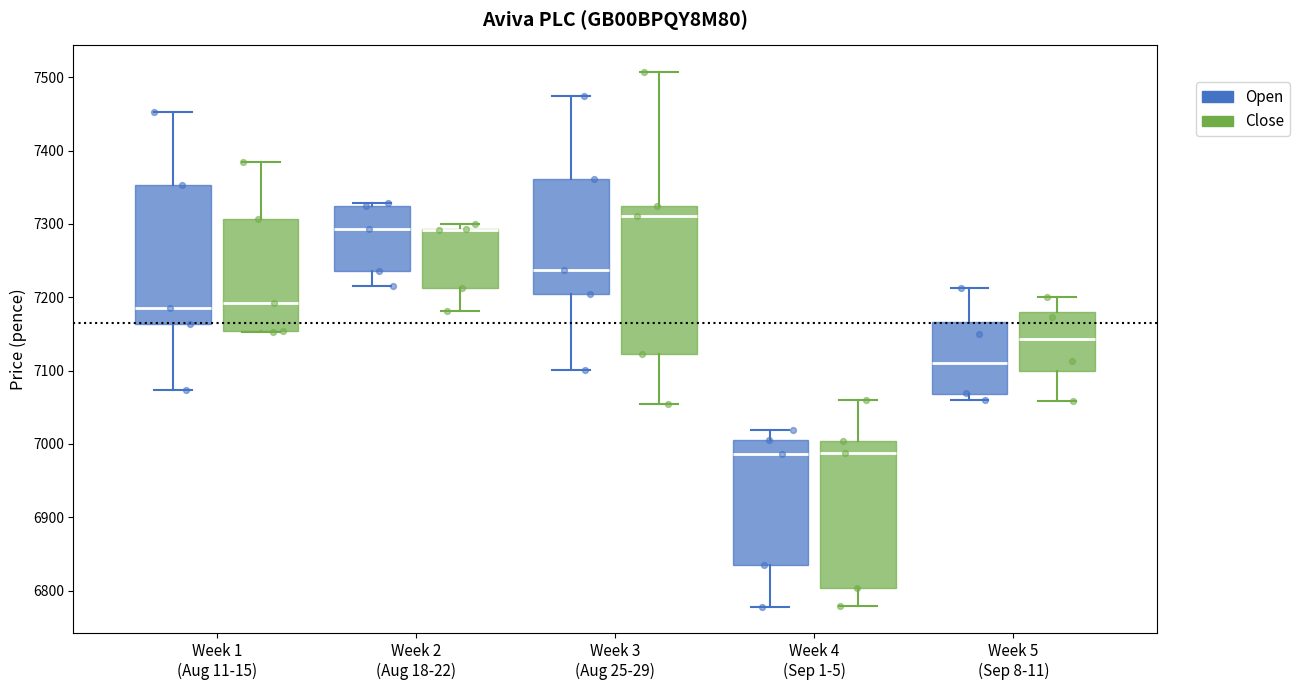

Where does the lower whisker of the box for Week 4 (Sep 1-5) (Close) end on the y-axis? The values are not printed on the chart, so give them approximately, as read against the axis.

6780